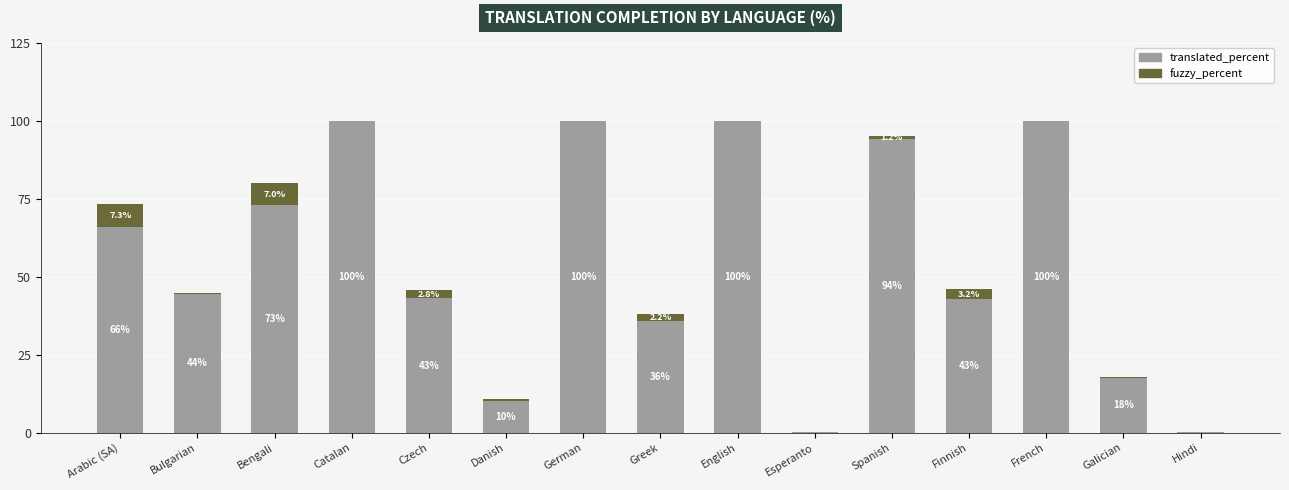

The value of translated_percent at Greek is 35.8. True or false?

True